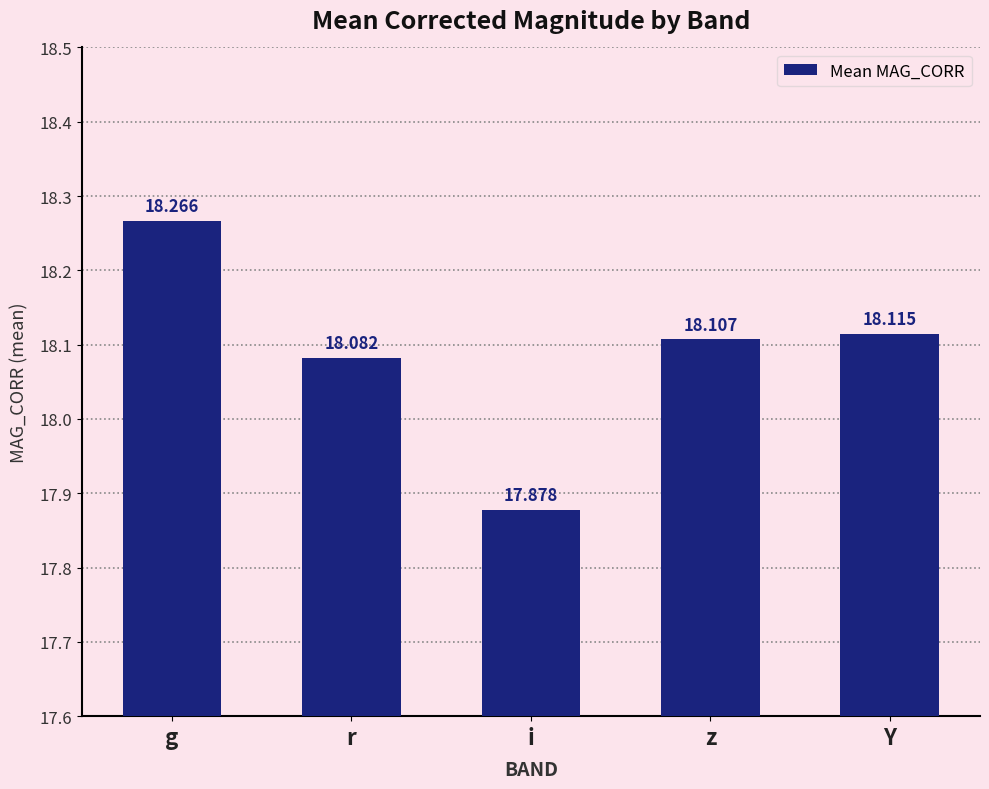

What is the label of the 3rd bar from the left?

i